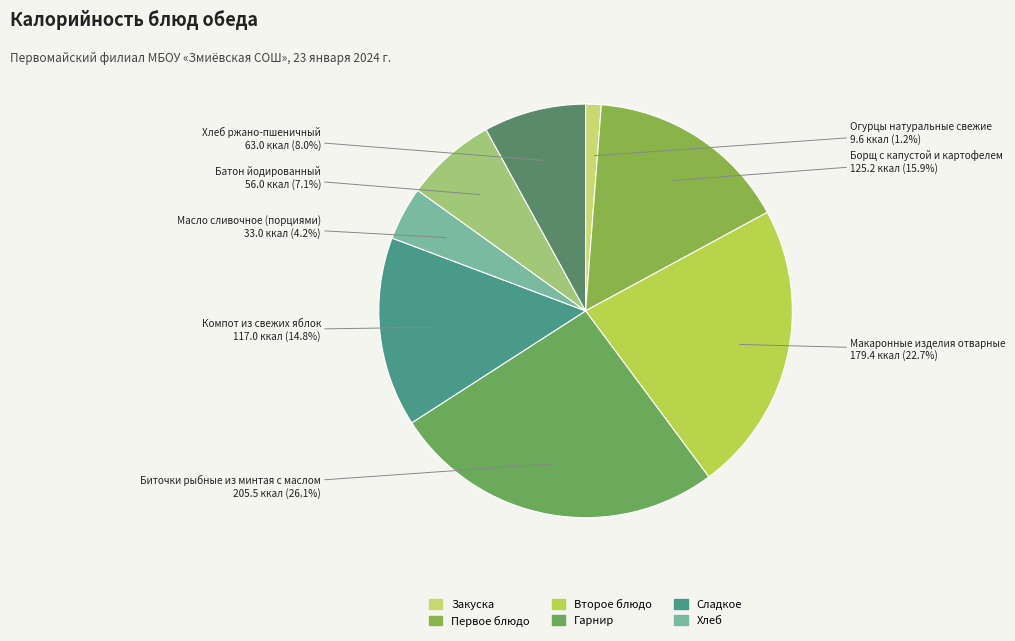

What percentage is NOT represented by Хлеб ржано-пшеничный?

92.0%